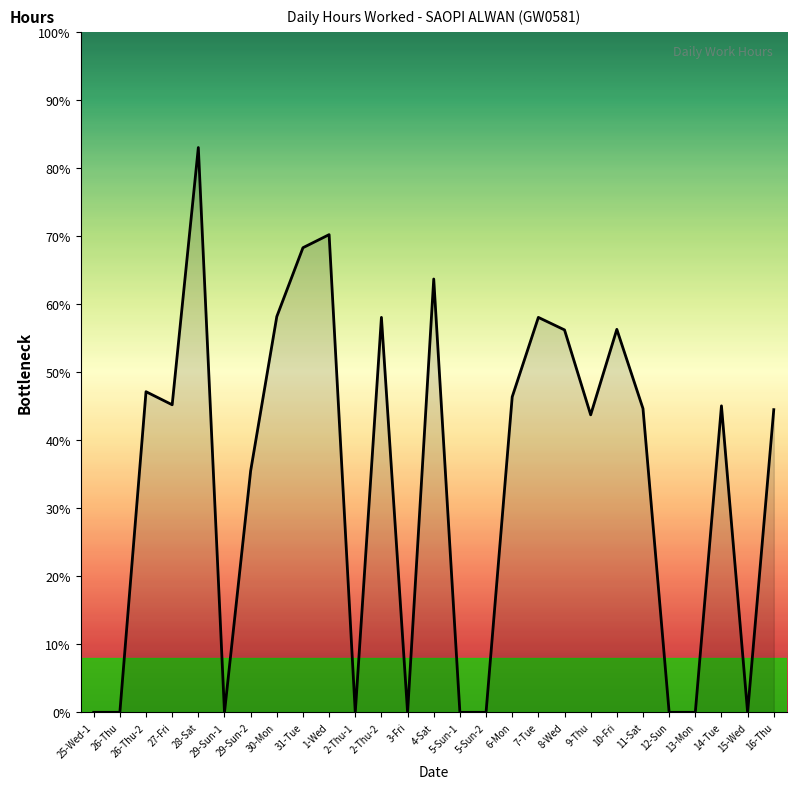

Is this an area chart (filled region under the line)?

Yes